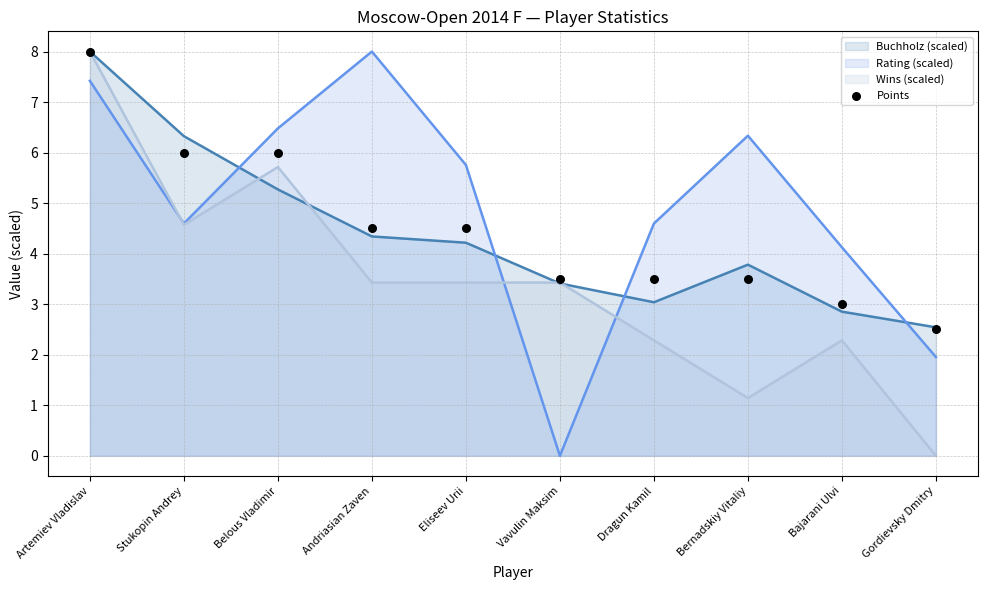

Which has a higher value, Vavulin Maksim or Belous Vladimir?

Belous Vladimir